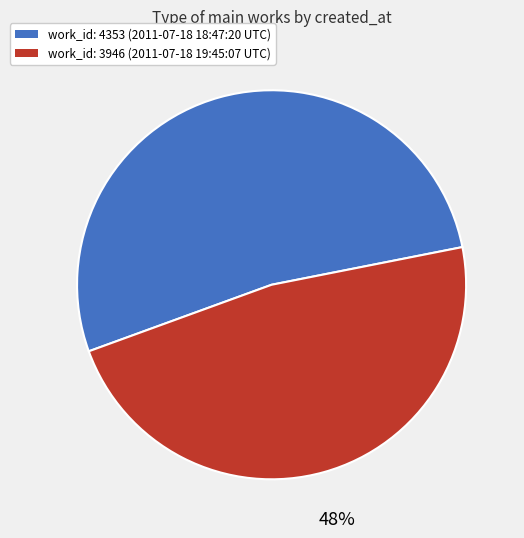

To the nearest percent, what is the average slice percentage?

50%